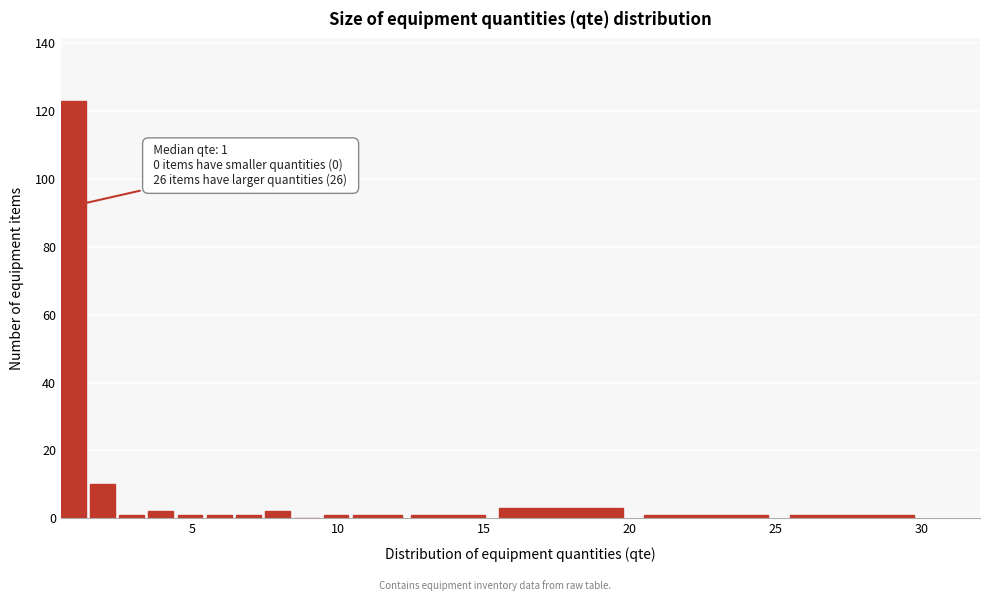

Read against the x-axis, roughly where is the centre of the tallest bar?

1.0